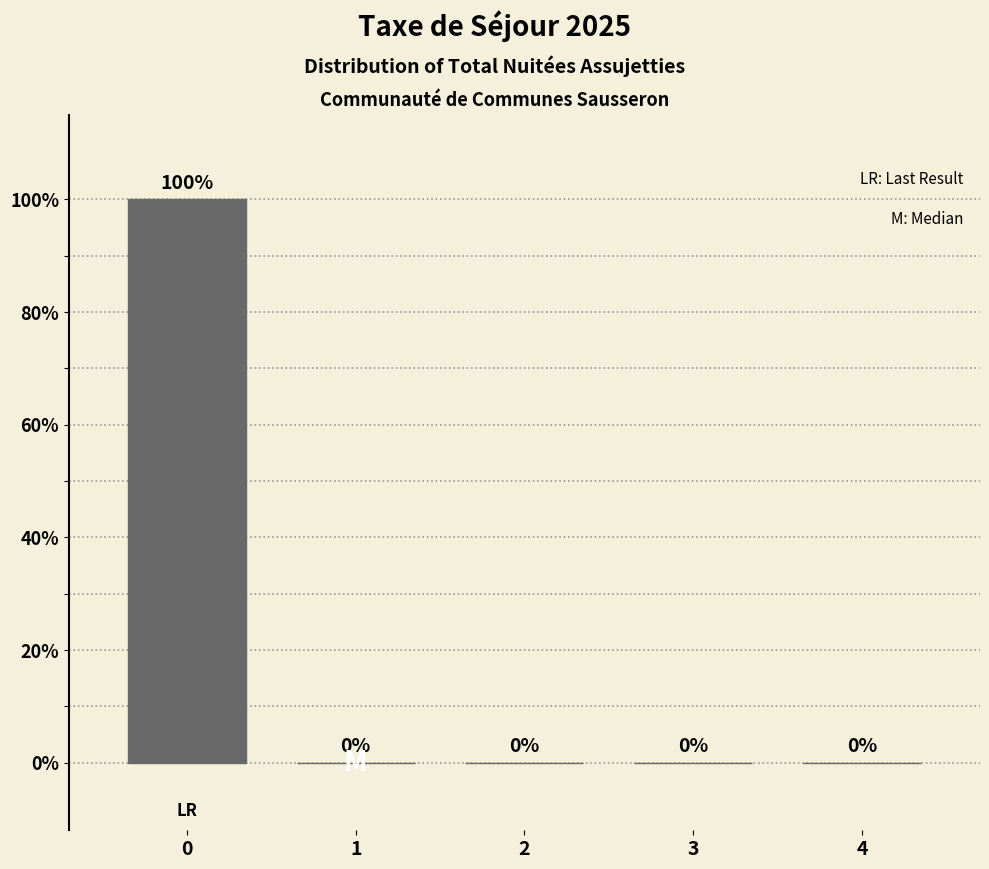

Reading right to left, list all the values displayed in this chart.

4=0	3=0	2=0	1=0	0=100